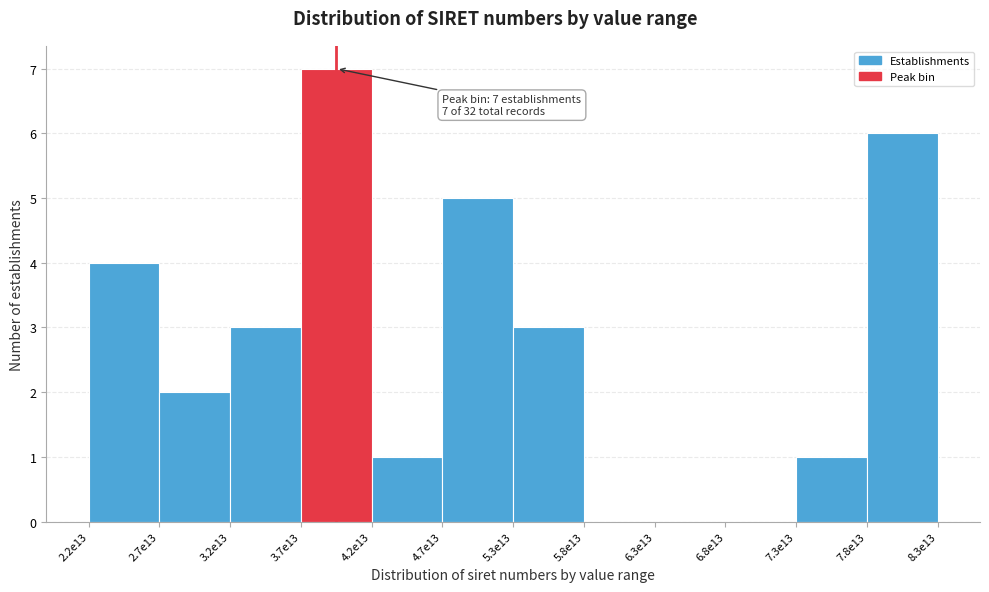

Reading right to left, extract all data points from this chart.

7.8e13=6	7.3e13=1	6.8e13=0	6.3e13=0	5.8e13=0	5.3e13=3	4.7e13=5	4.2e13=1	3.7e13=7	3.2e13=3	2.7e13=2	2.2e13=4